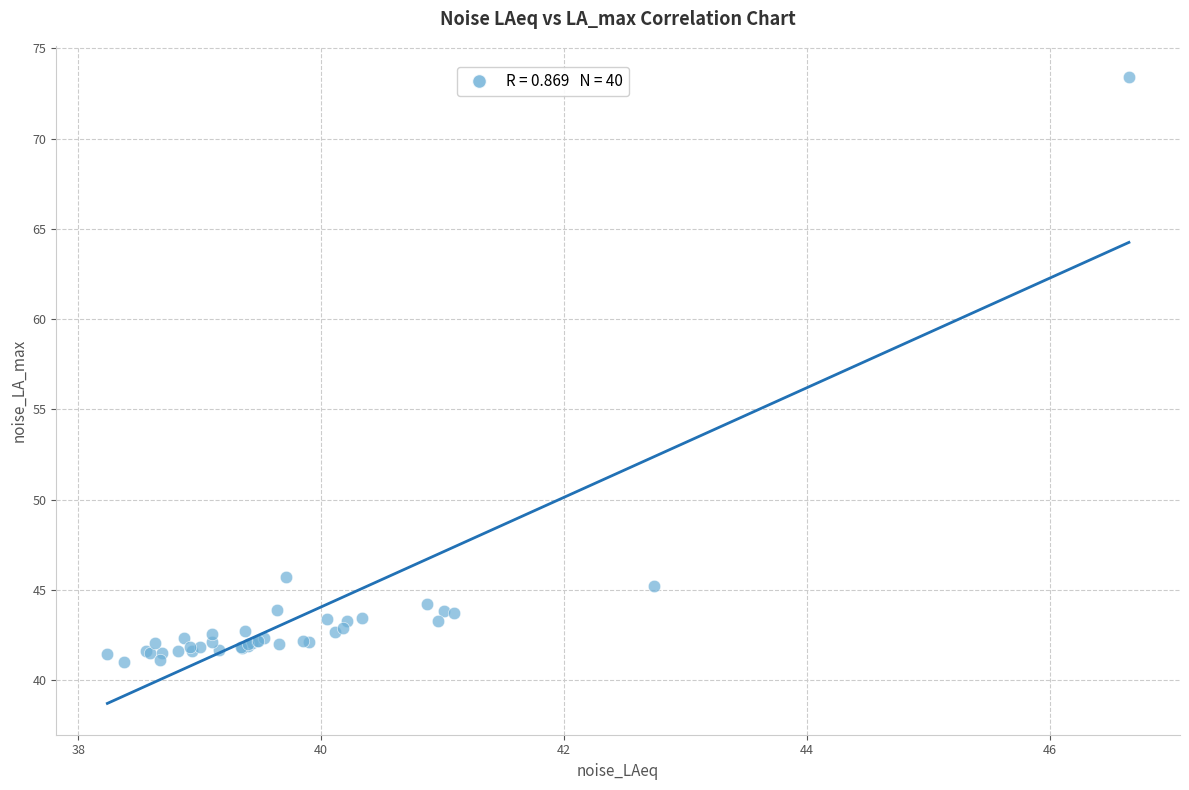

What Y value in the scatter plot is closest to 57?

45.7